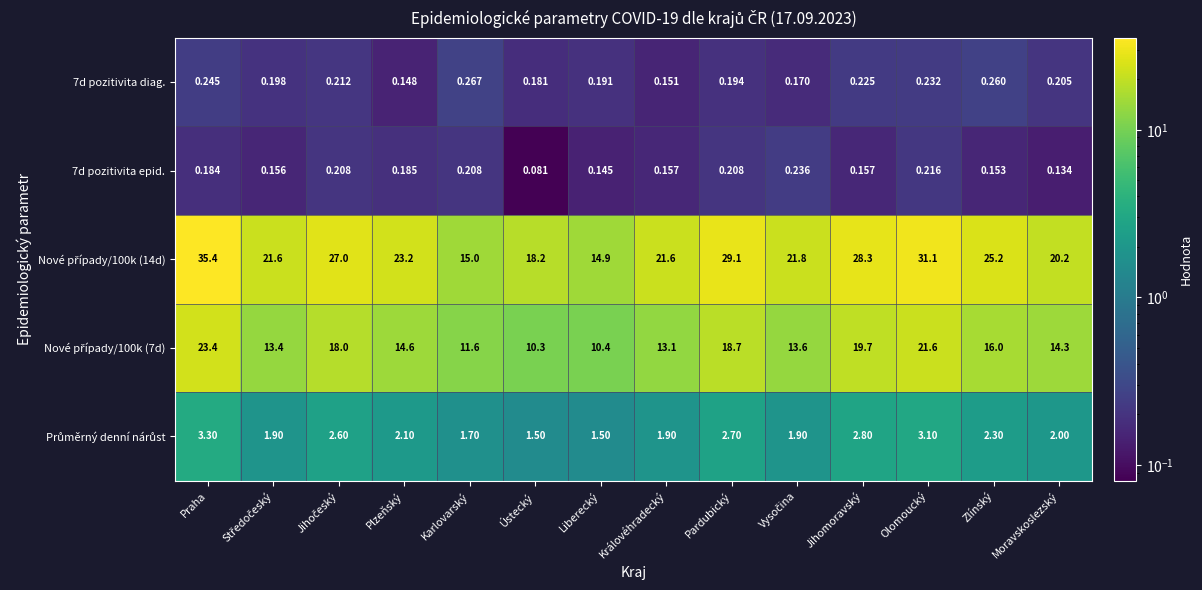

Where is 7d pozitivita diag. nearest to the value 0?

Plzeňský